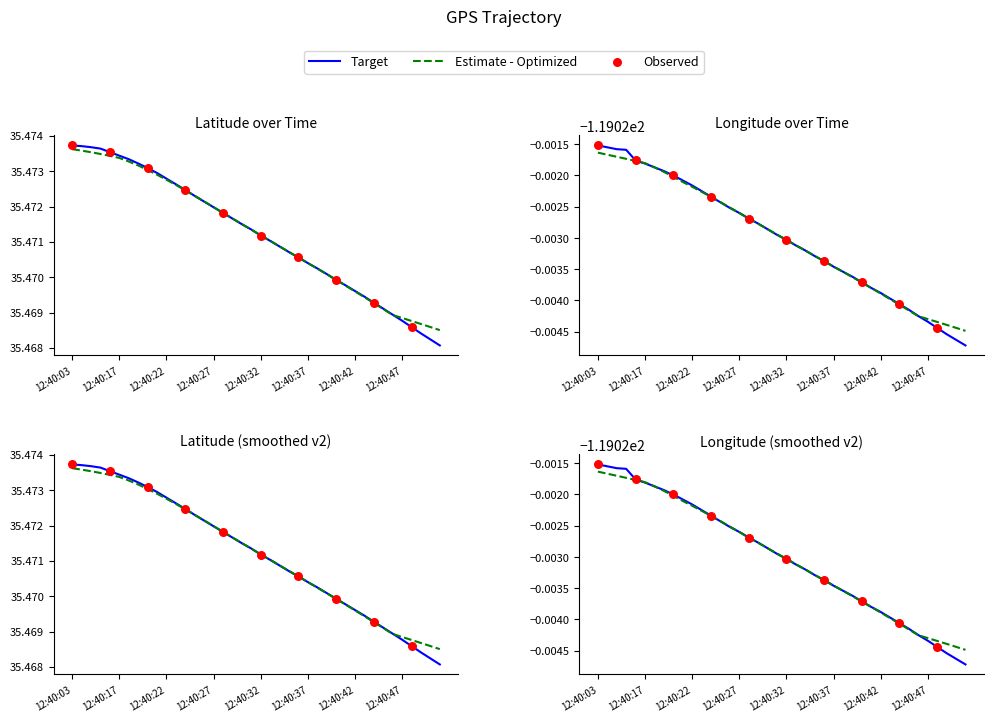

At how many categories does at least one series exceed -48?

40